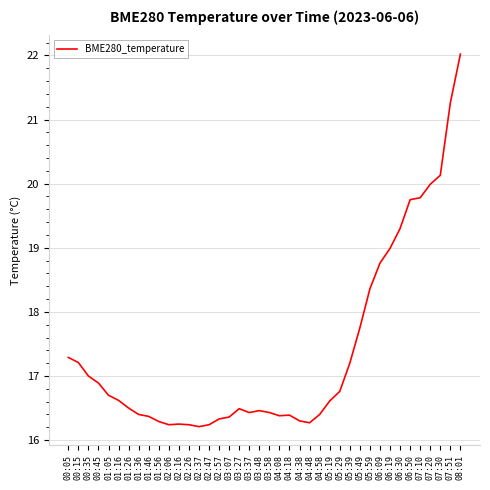

Which label corresponds to the largest value in the chart?

08:01